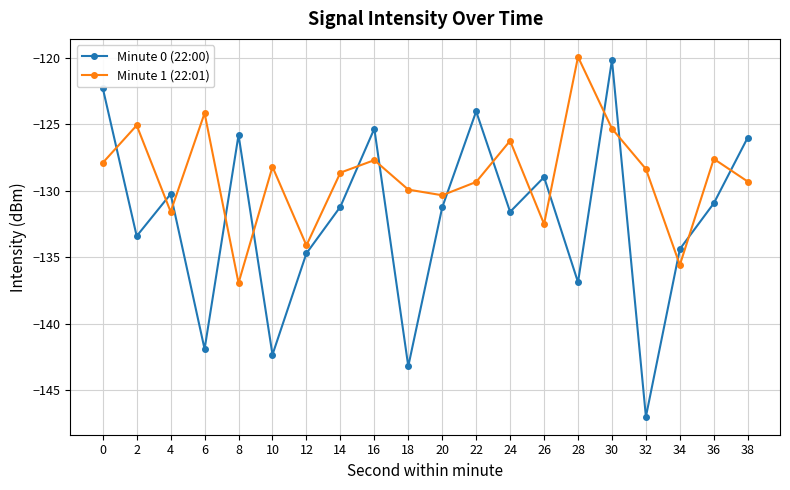

What are all the series names shown in the legend?

Minute 0 (22:00), Minute 1 (22:01)